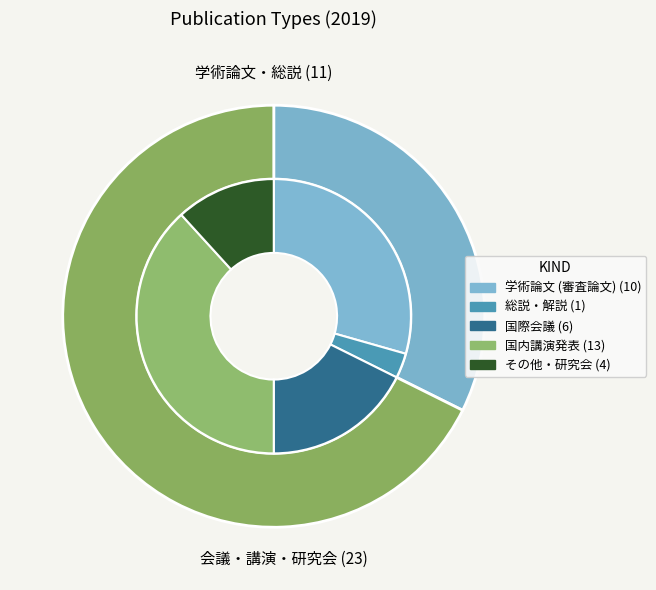

Which category has the smallest portion of the pie?

総説・解説